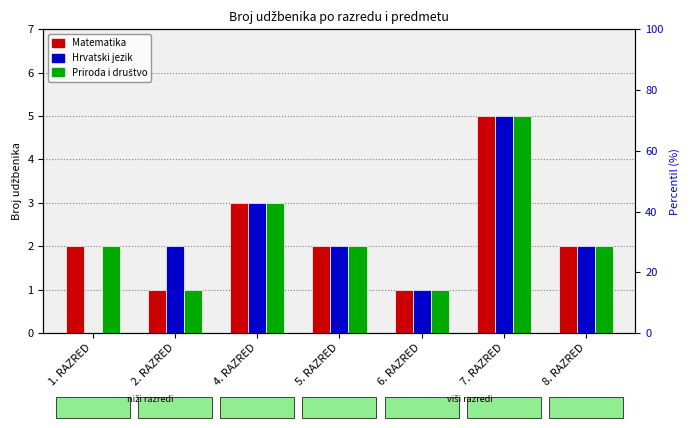

Reading right to left, what are all the values shown in this chart?

Matematika: 8. RAZRED=2	7. RAZRED=5	6. RAZRED=1	5. RAZRED=2	4. RAZRED=3	2. RAZRED=1	1. RAZRED=2
Hrvatski jezik: 8. RAZRED=2	7. RAZRED=5	6. RAZRED=1	5. RAZRED=2	4. RAZRED=3	2. RAZRED=2	1. RAZRED=0
Priroda i društvo: 8. RAZRED=2	7. RAZRED=5	6. RAZRED=1	5. RAZRED=2	4. RAZRED=3	2. RAZRED=1	1. RAZRED=2